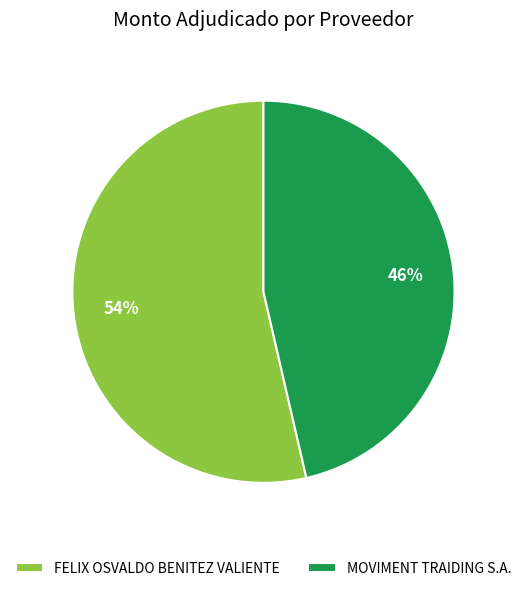

Do MOVIMENT TRAIDING S.A. and FELIX OSVALDO BENITEZ VALIENTE together represent more than half of the pie?

Yes